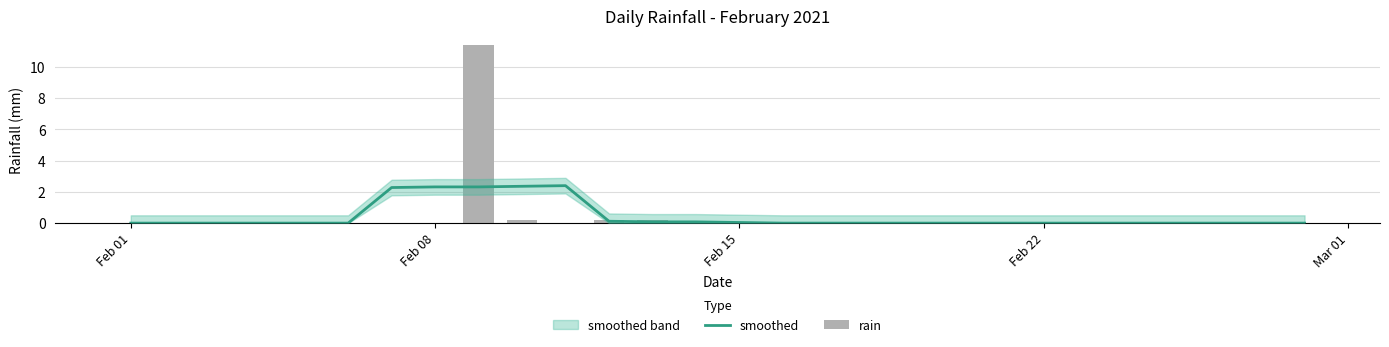

Rank the series by their average value, from highest to lowest.

smoothed, rain